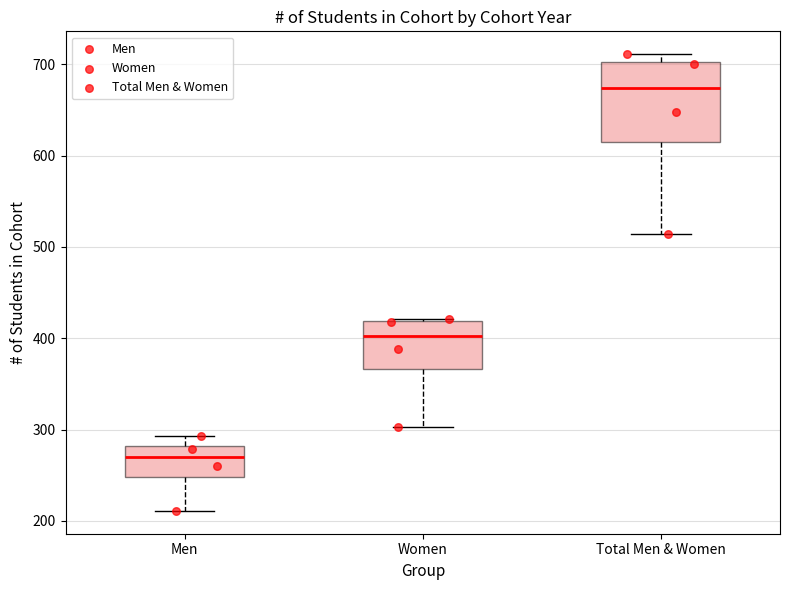

Reading left to right, read every box against the y-axis: the position of its median line, the range the box covers, and the ends of its whiskers. The values are not printed on the chart, so give them approximately, as read against the axis.

Men: median 270, box 250 to 280, whiskers 210 to 290
Women: median 400, box 370 to 420, whiskers 300 to 420
Total Men & Women: median 670, box 610 to 700, whiskers 510 to 710